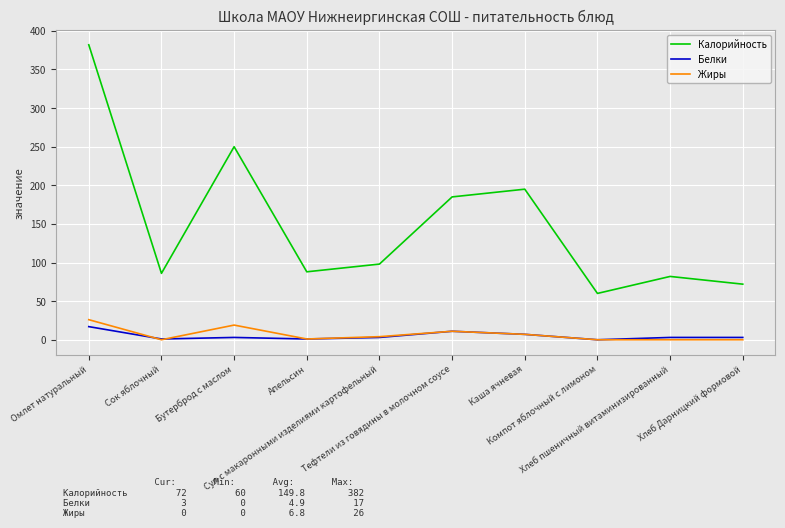

Which series changed the most between Компот яблочный с лимоном and Хлеб Дарницкий формовой?

Калорийность